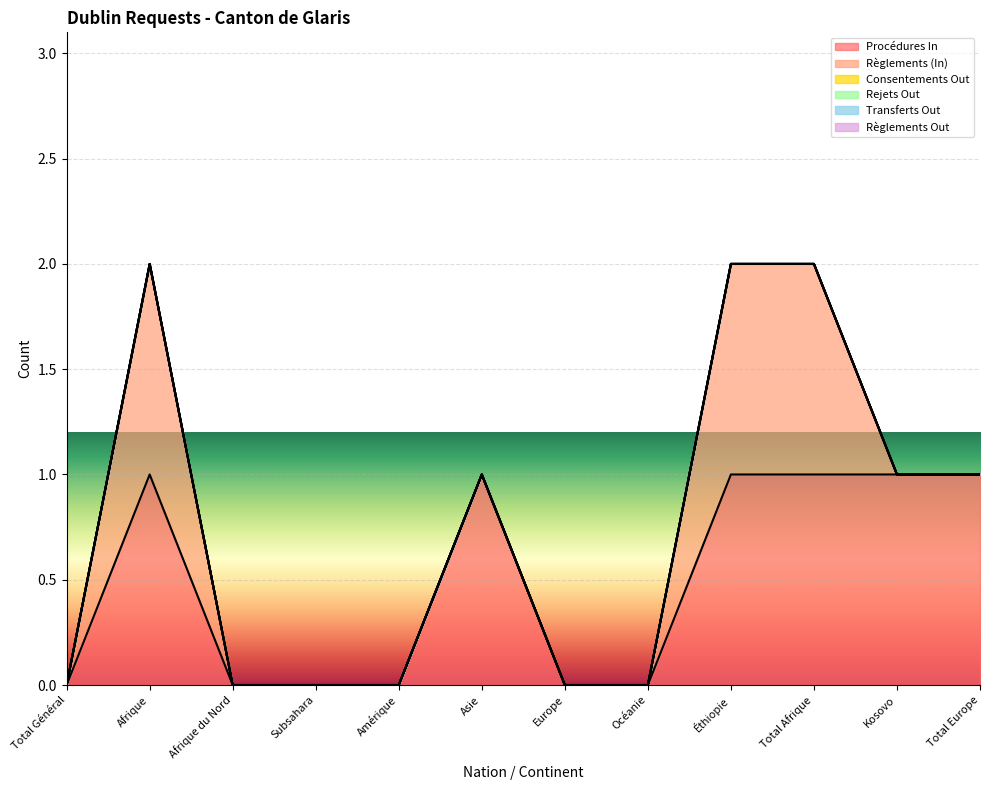

What is the label of the 1st point from the left?

Total Général